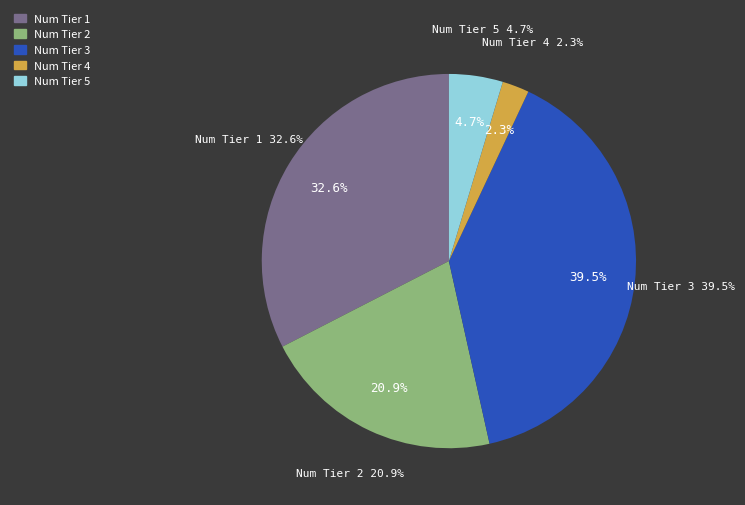

What percentage is the Num Tier 3 slice, to the nearest percent?

40%